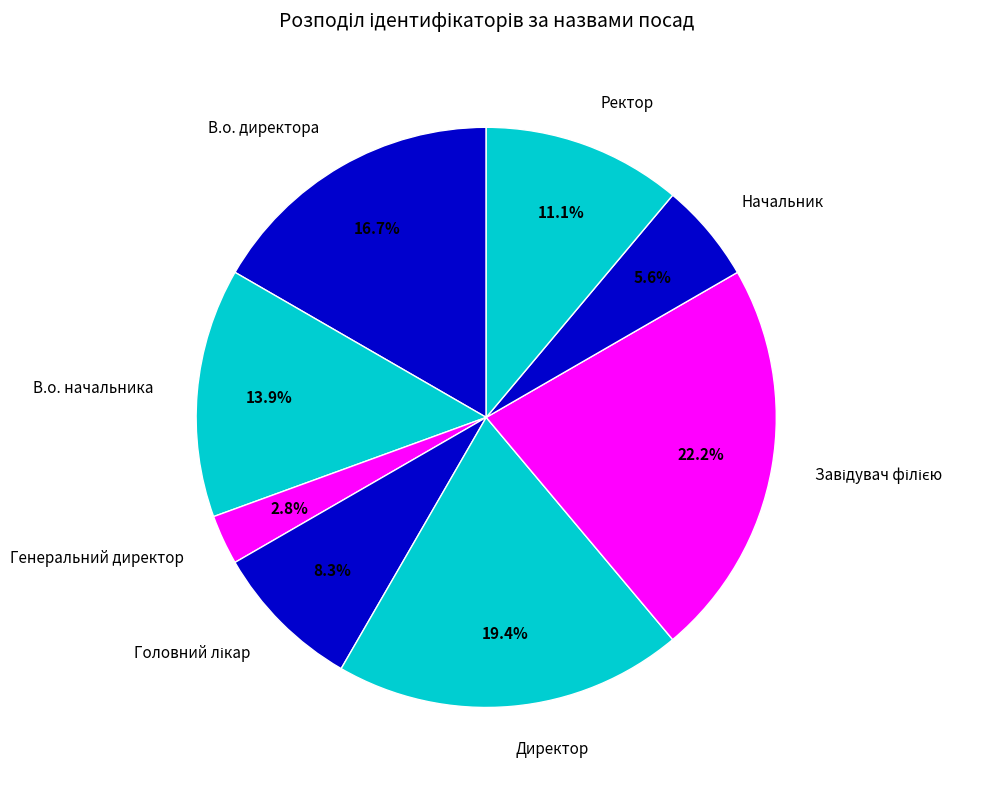

To the nearest percent, what is the average slice percentage?

12%